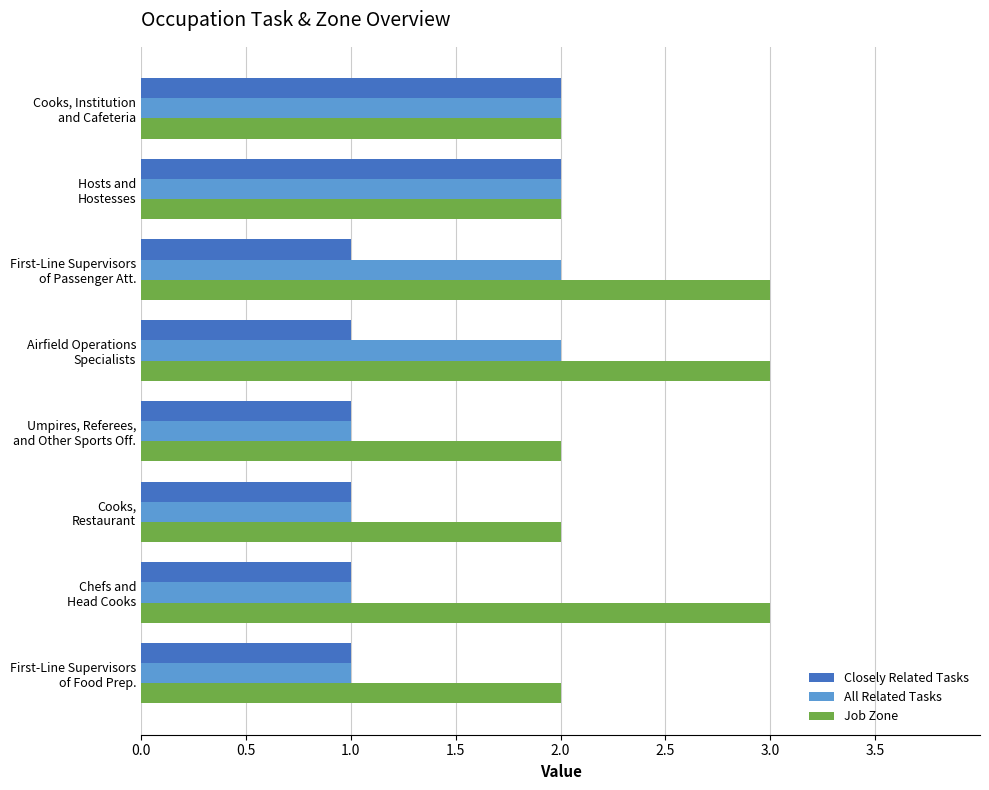

Which series has the largest total across all categories?

Job Zone